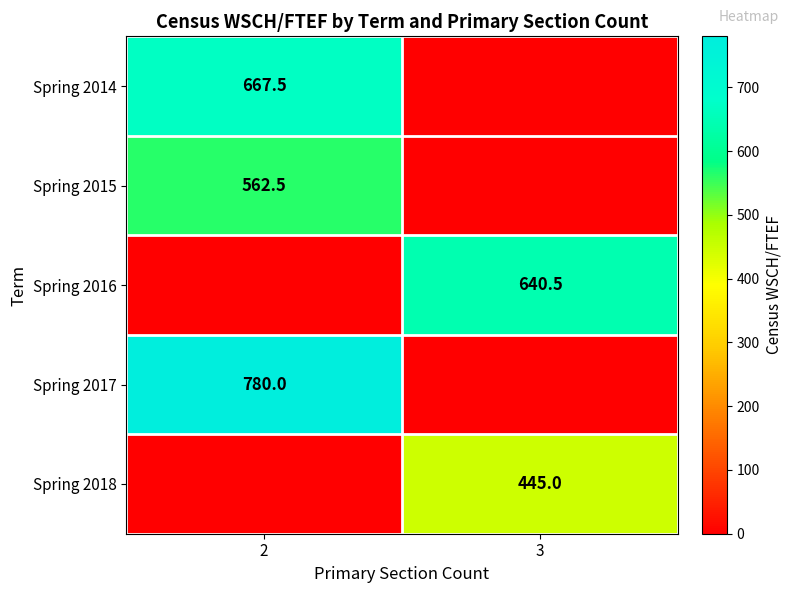

True or false: Spring 2015 has a value of 967.3 at 2.

False